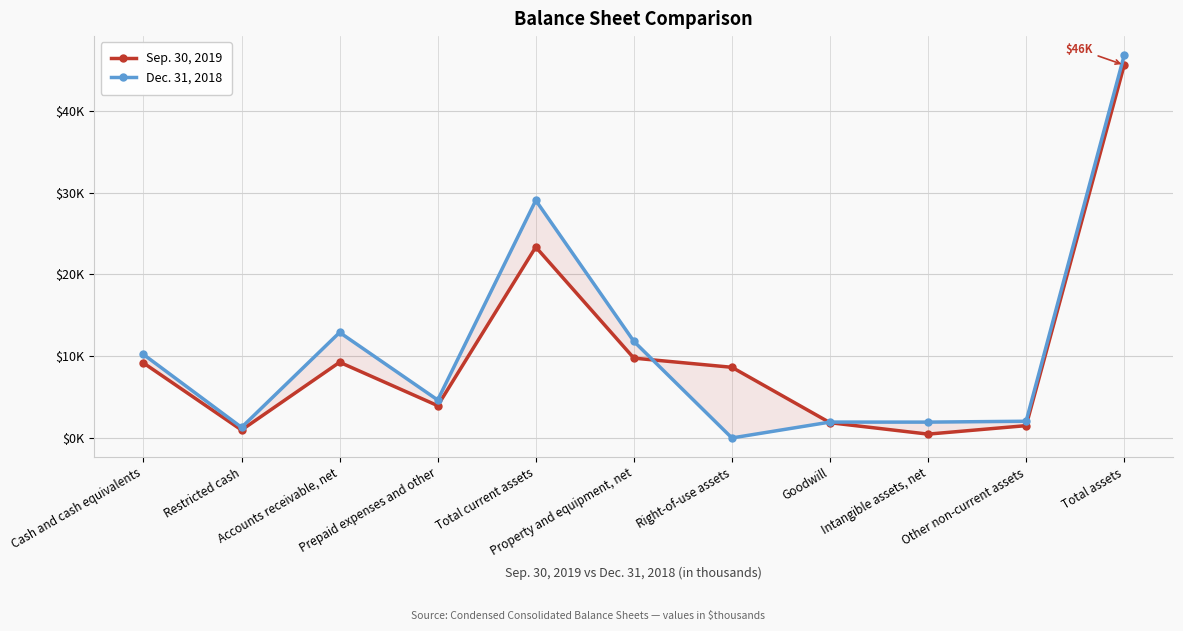

Reading right to left, extract all data points from this chart.

Sep. 30, 2019: Total assets=45595	Other non-current assets=1508	Intangible assets, net=470	Goodwill=1868	Right-of-use assets=8641	Property and equipment, net=9763	Total current assets=23345	Prepaid expenses and other=3949	Accounts receivable, net=9258	Restricted cash=971	Cash and cash equivalents=9167
Dec. 31, 2018: Total assets=46792	Other non-current assets=2045	Intangible assets, net=1938	Goodwill=1943	Right-of-use assets=0	Property and equipment, net=11815	Total current assets=29051	Prepaid expenses and other=4642	Accounts receivable, net=12906	Restricted cash=1293	Cash and cash equivalents=10210